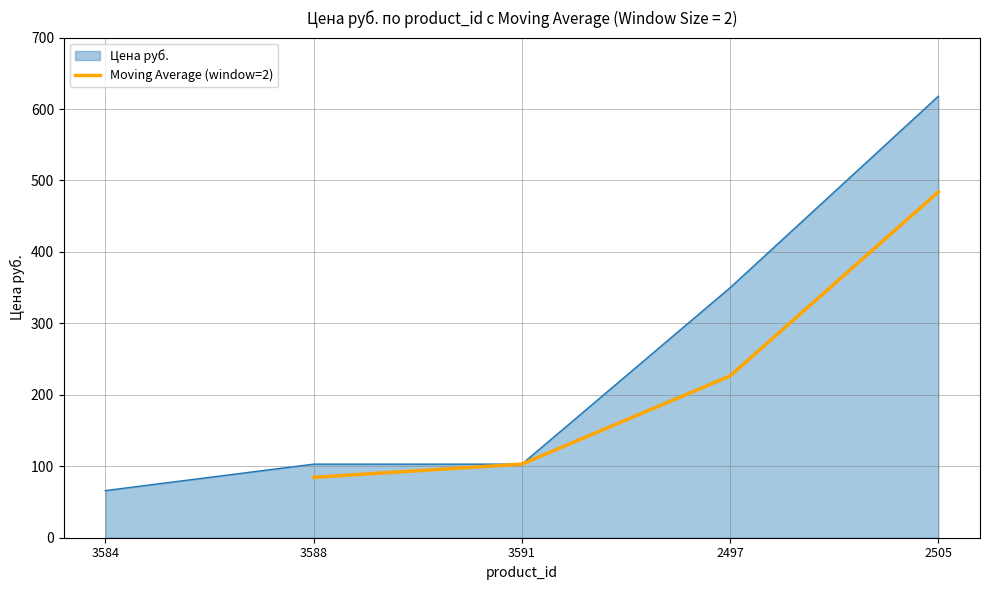

What is the highest value of the Moving Average (window=2) series?

484.0